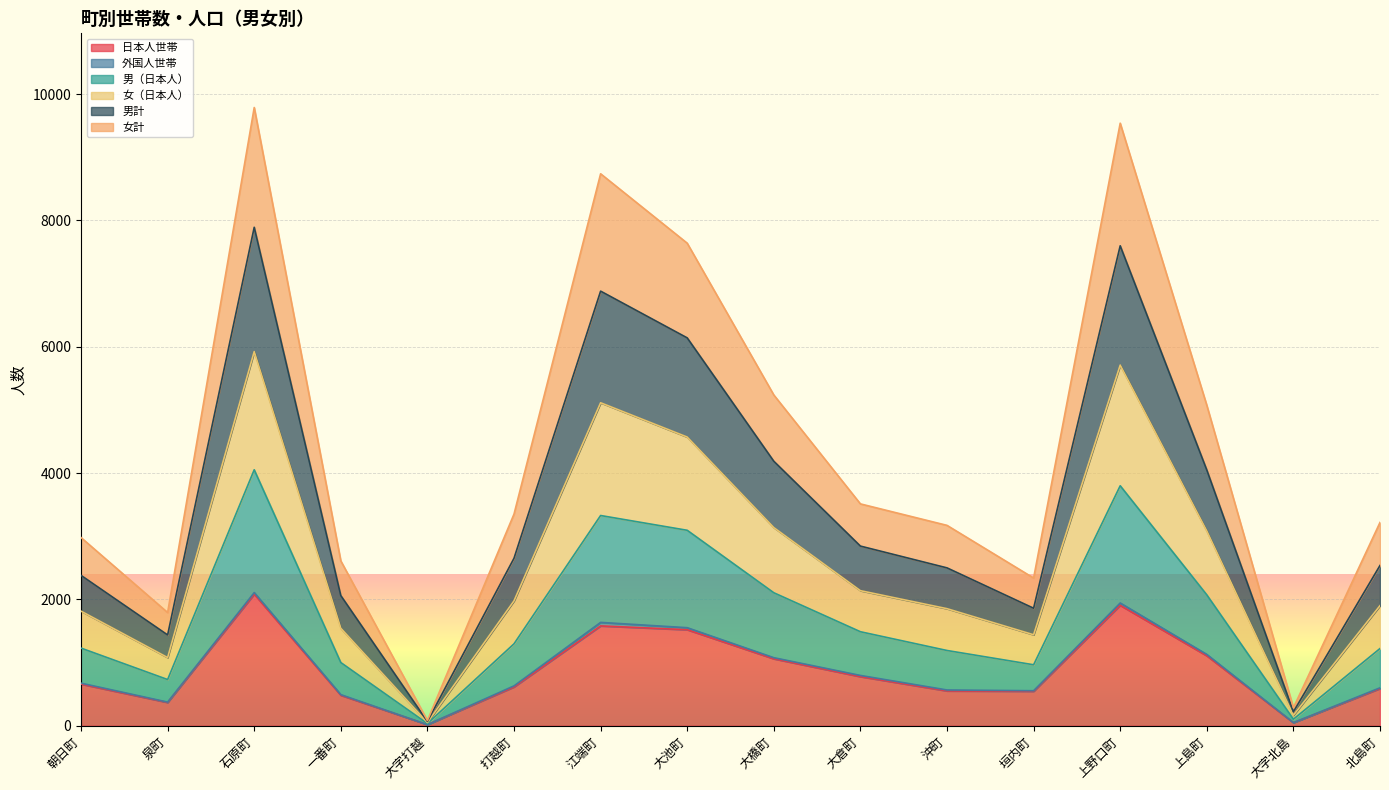

What value does the 男（日本人） series have at 大字打越, to the nearest 100?

100